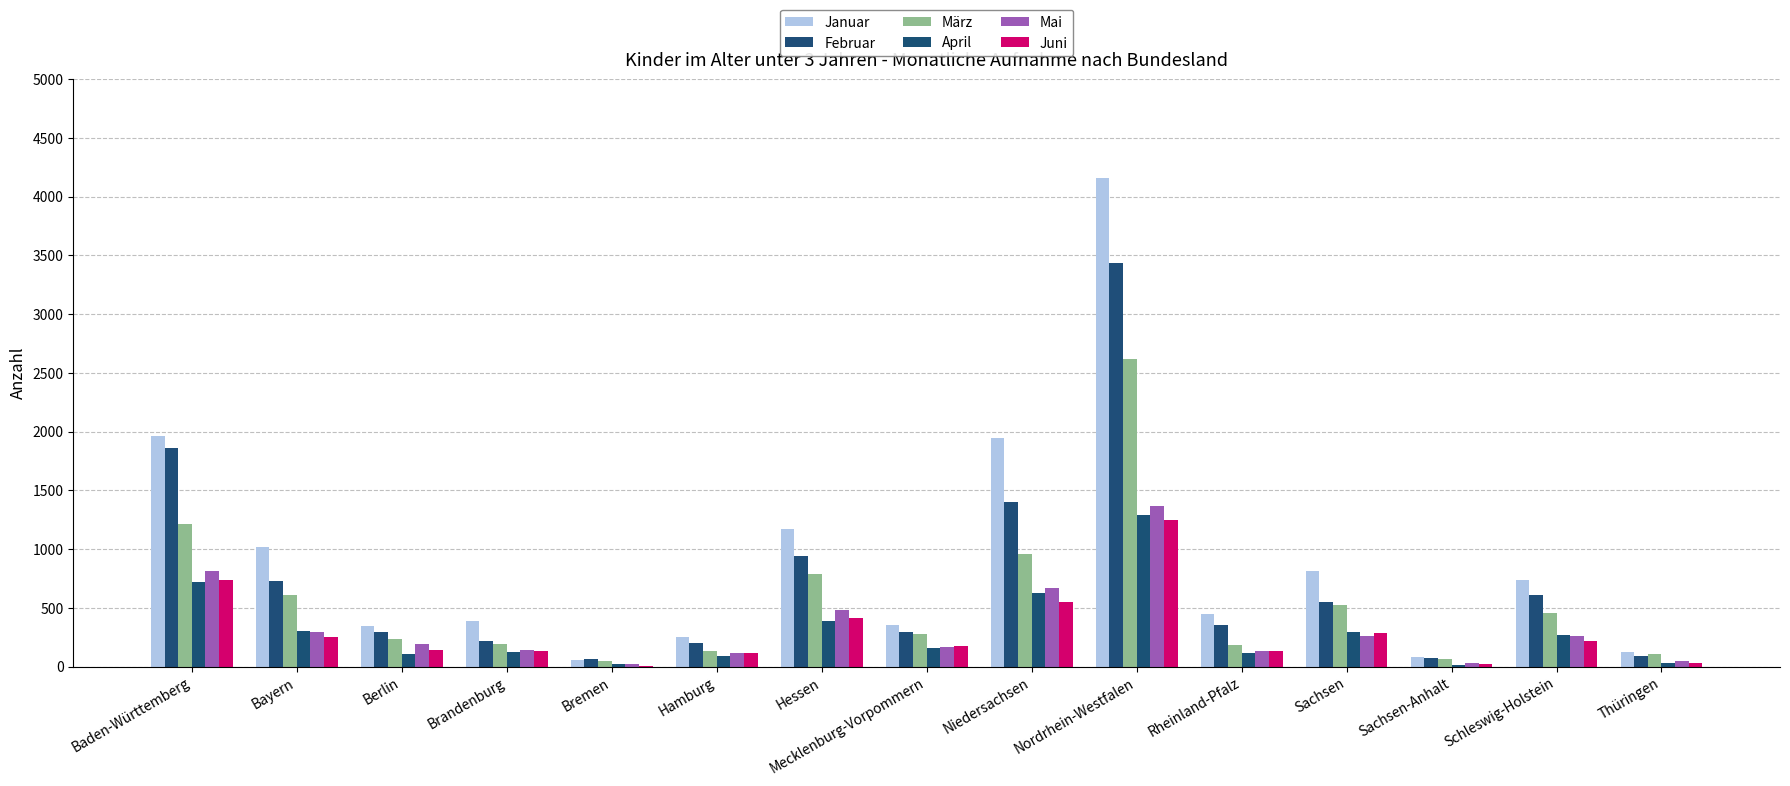

How many groups of bars are there?

15